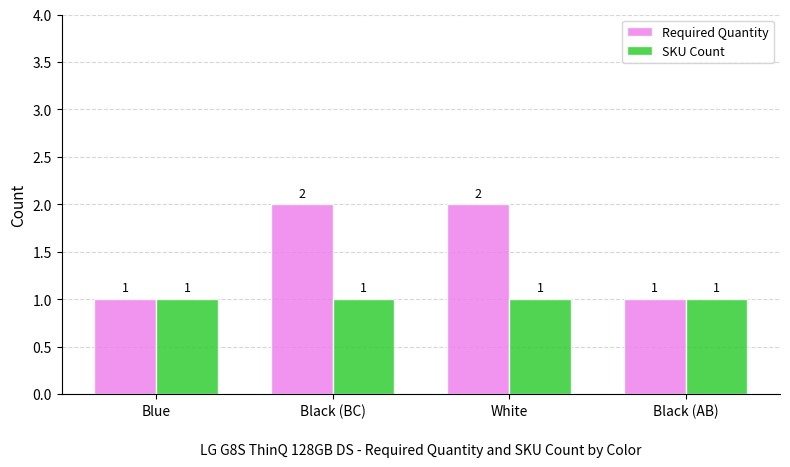

List the series in order of their peak value, highest first.

Required Quantity, SKU Count